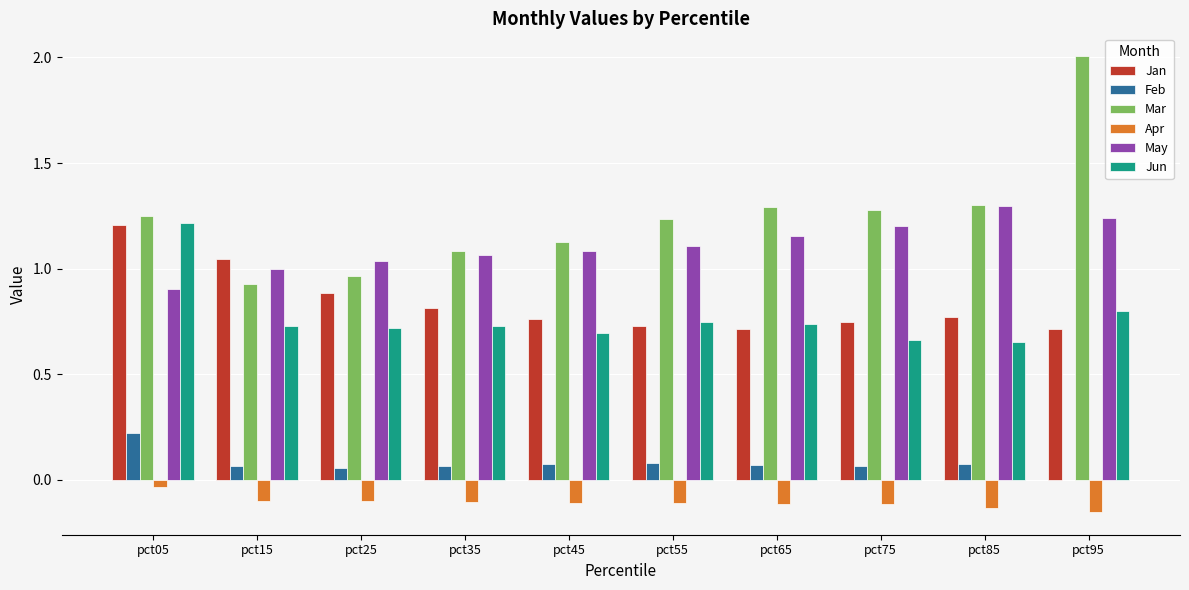

What is the total value across all series at pct45?

3.6